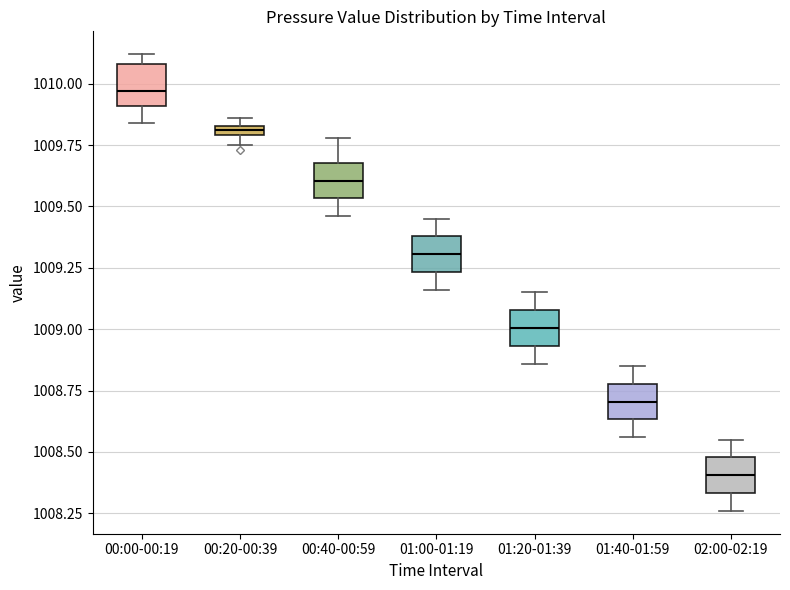

Where does the upper whisker of the box for 01:00-01:19 end on the y-axis? The values are not printed on the chart, so give them approximately, as read against the axis.

1009.45